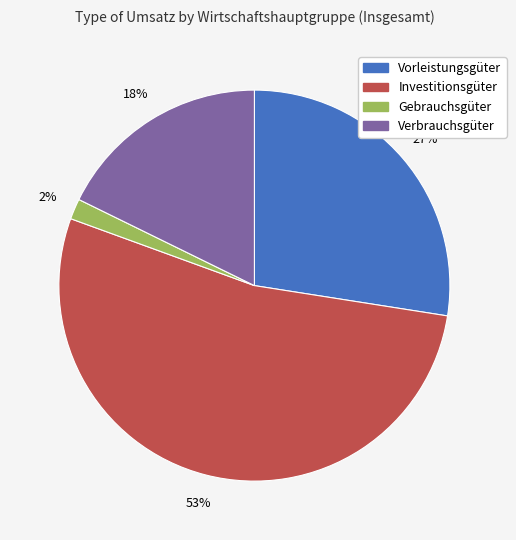

To the nearest percent, what is the average slice percentage?

25%